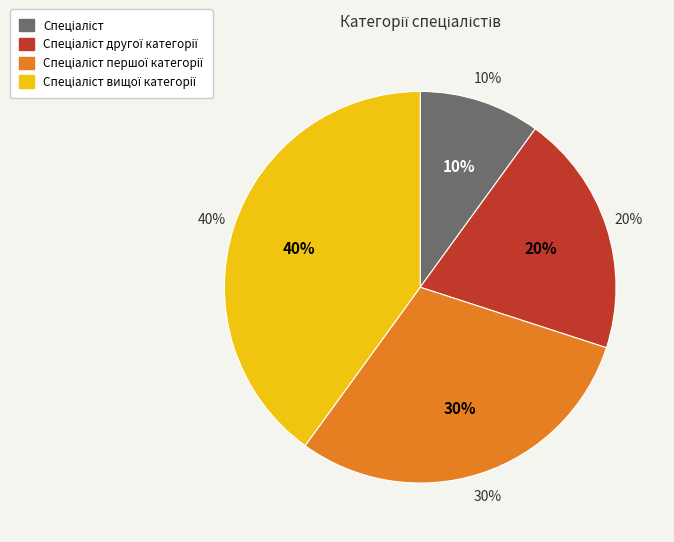

Is Спеціаліст першої категорії the majority of the pie?

No